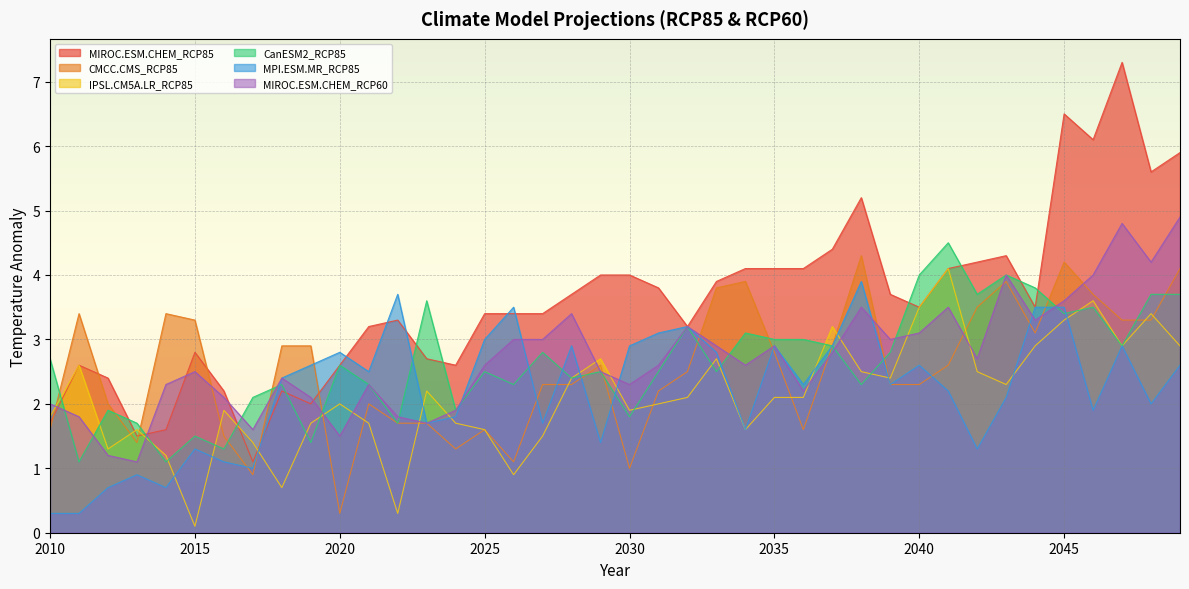

What is the minimum value for CMCC.CMS_RCP85?

0.3